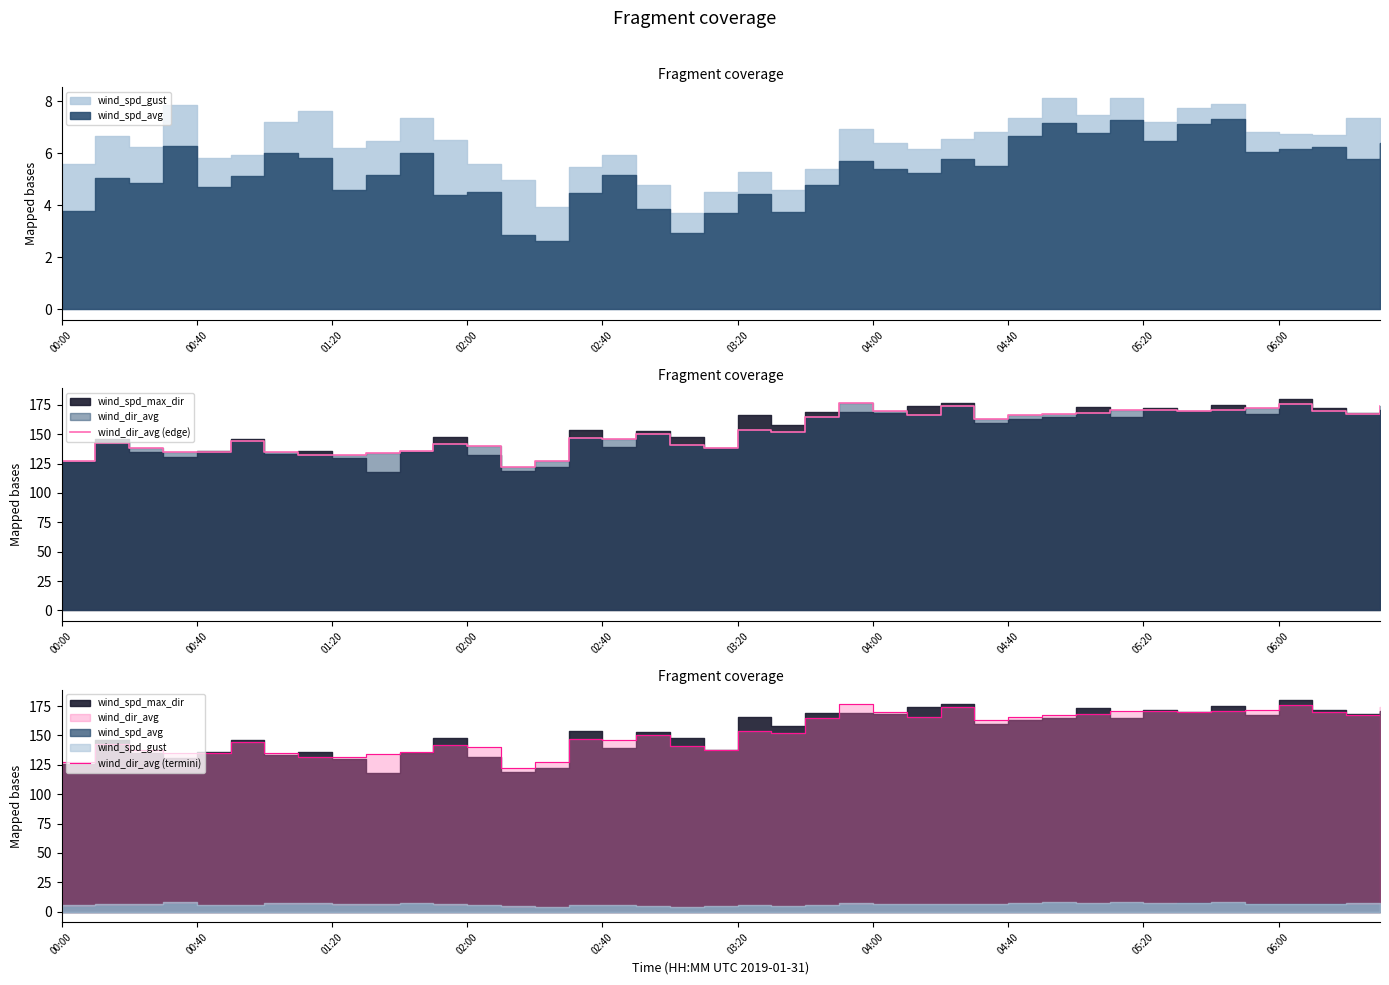

What is the label of the 6th point from the left?

03:20